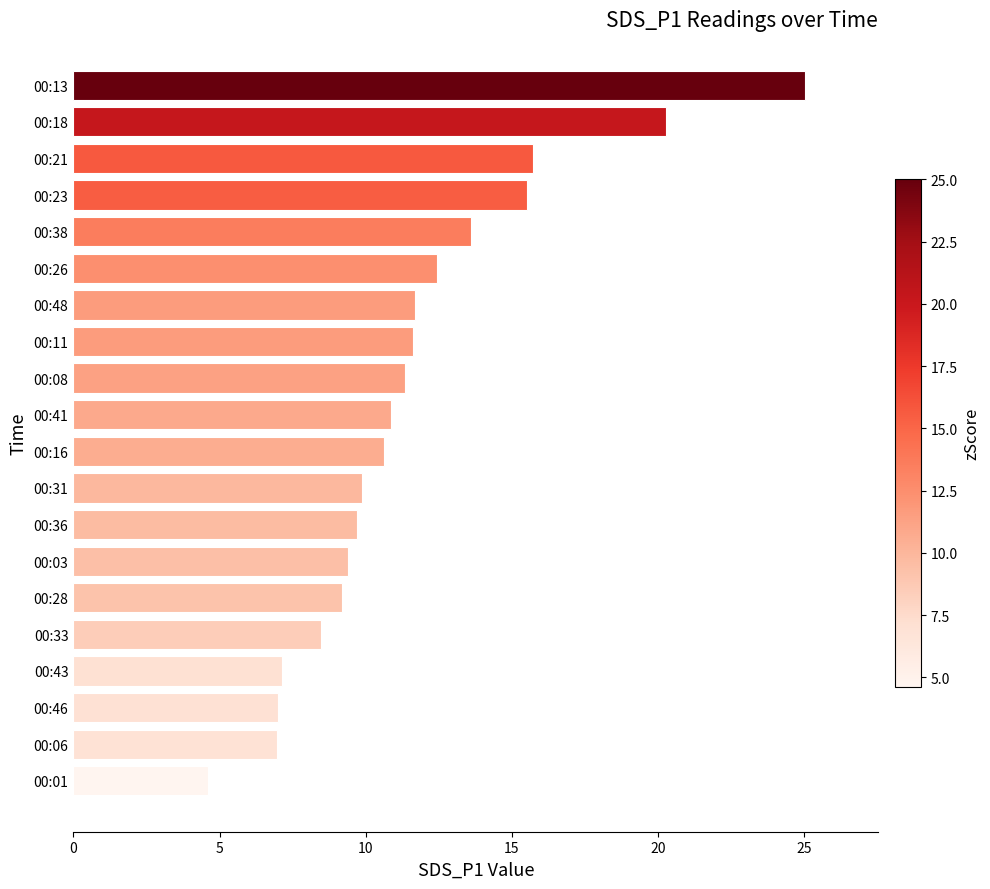

Where is the data nearest to the value 14?

00:38